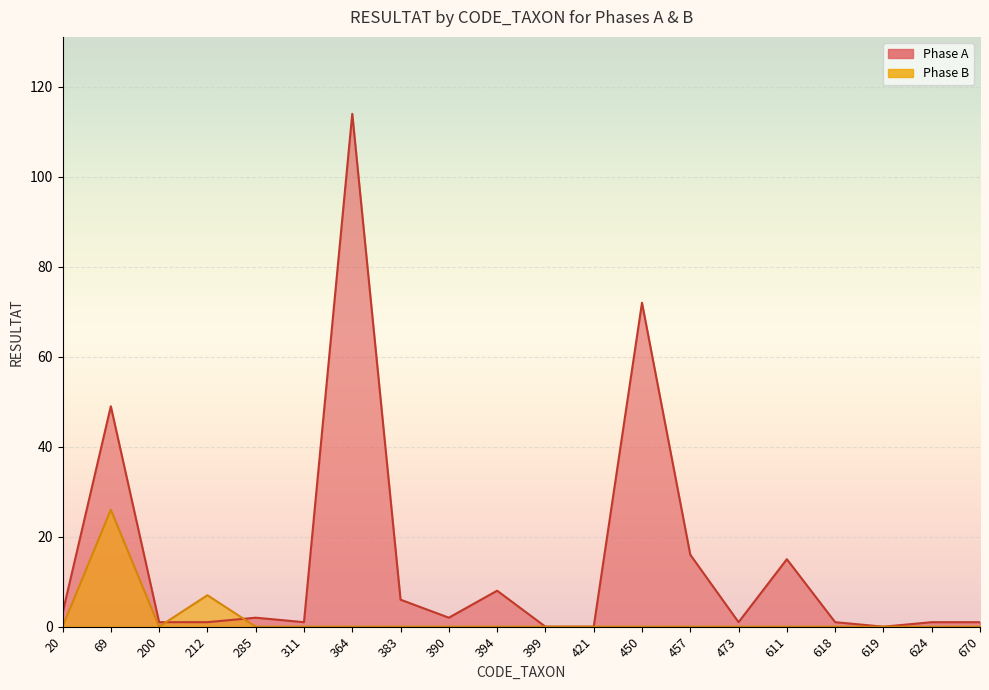

Which series has the largest total across all categories?

Phase A